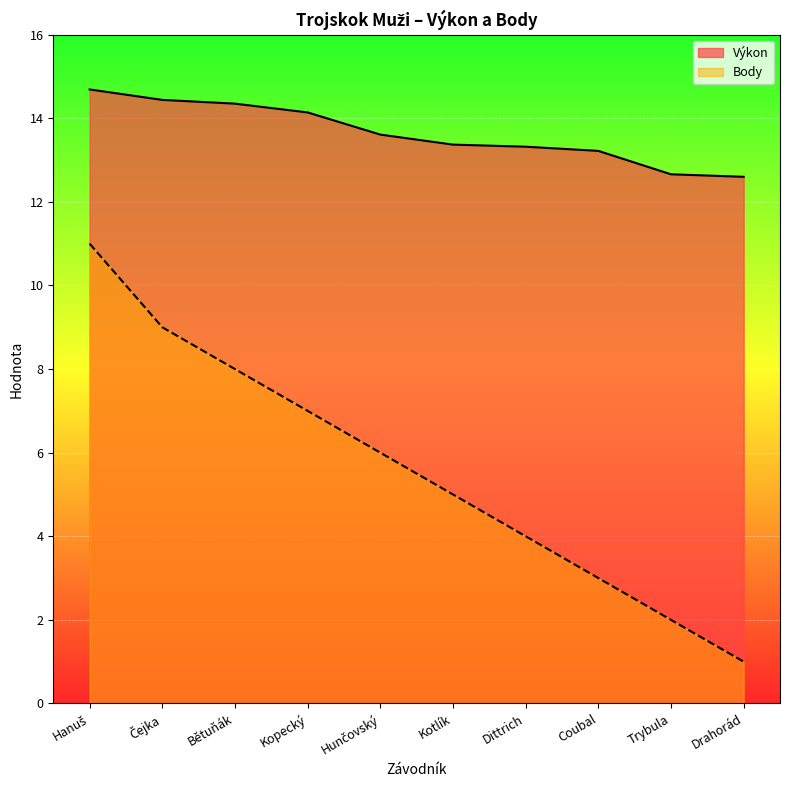

Which series changed the most between Bětuňák and Hunčovský?

Body